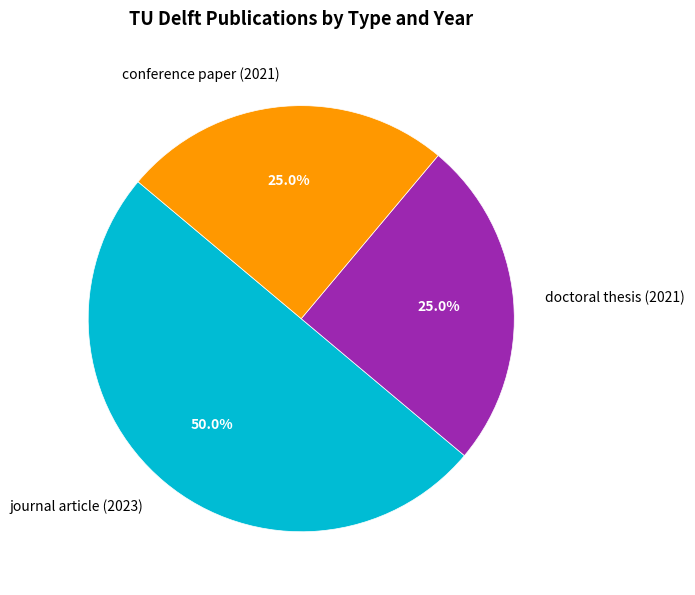

Is conference paper (2021) the majority of the pie?

No